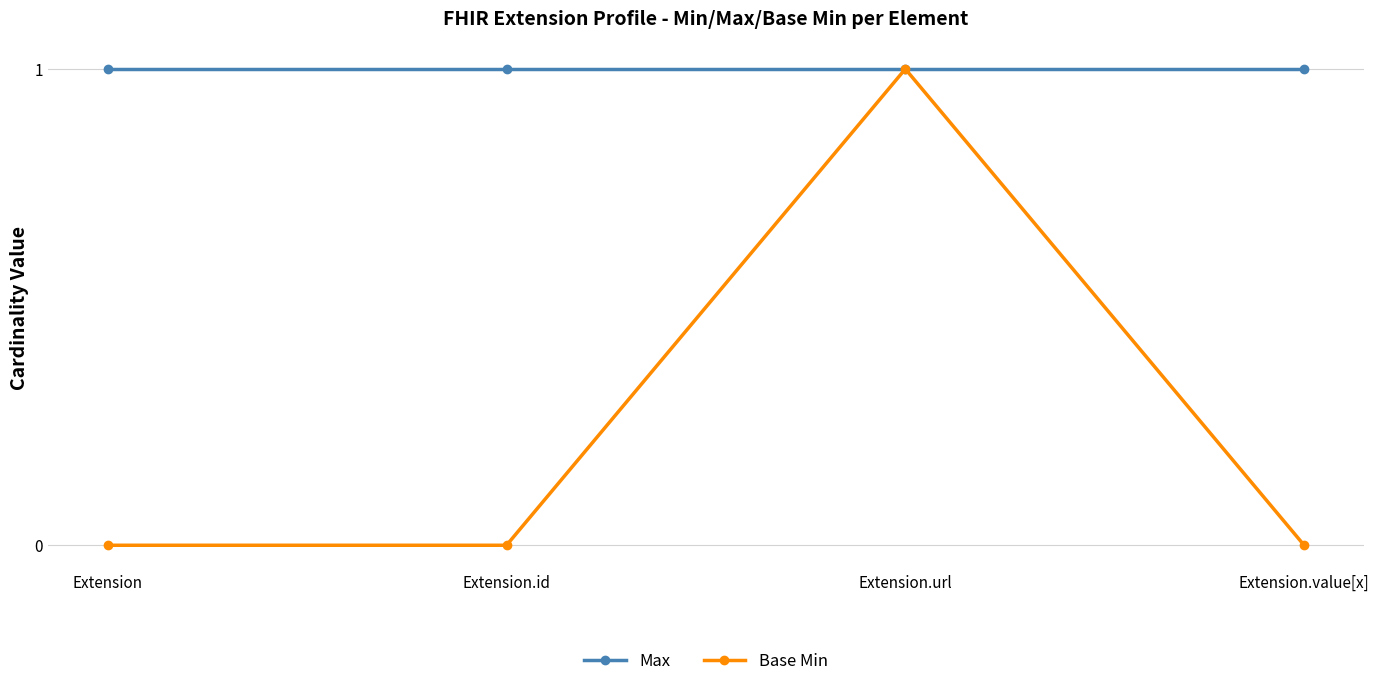

Which series has the largest range (max minus min)?

Base Min